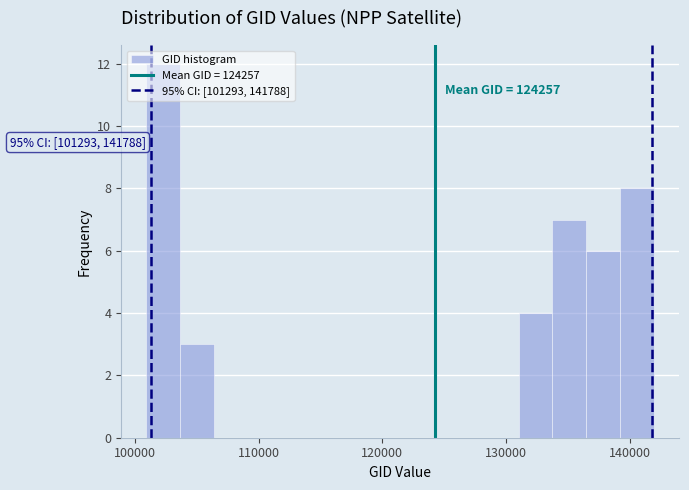

Around what value on the x-axis is the tallest bar? Give the approximate position of its centre, as read against the axis.

102000